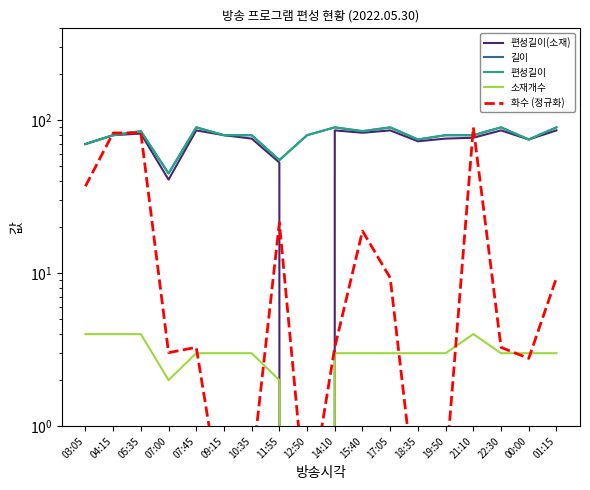

Is the value of 화수 (정규화) at 15:40 greater than the value of 편성길이 at 10:35?

No